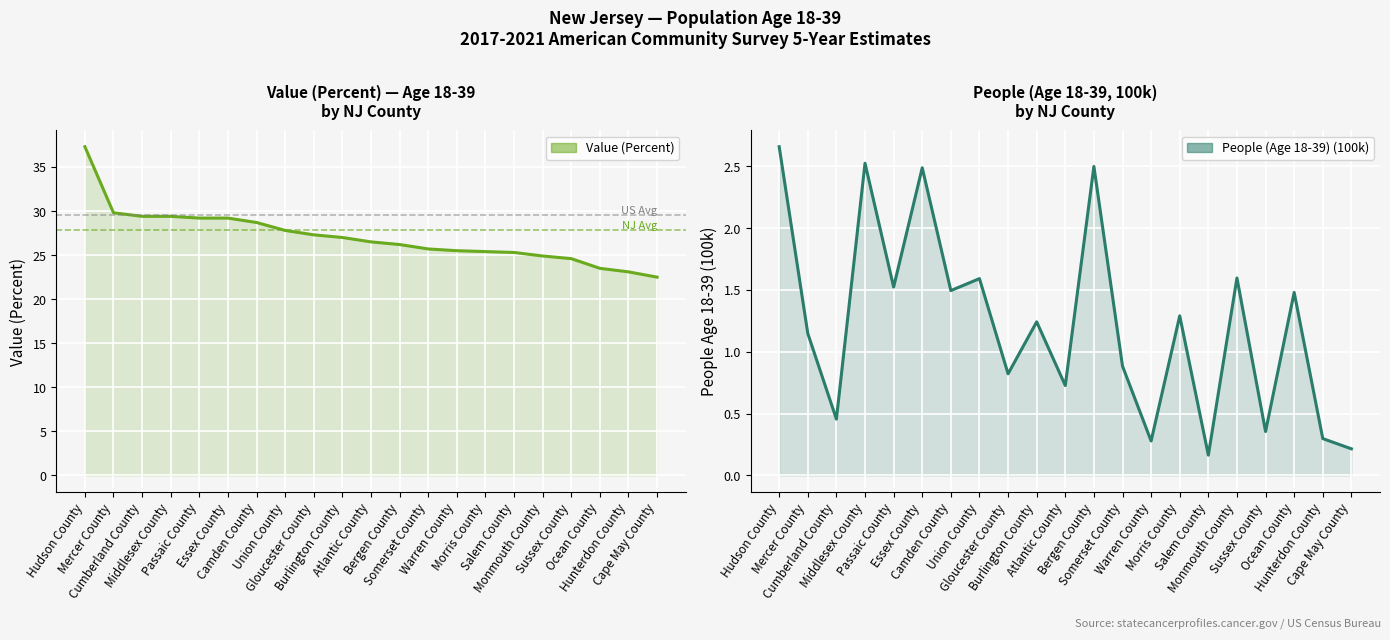

Rank the series at Salem County from highest to lowest value.

Value (Percent), People (Age 18-39) (100k)